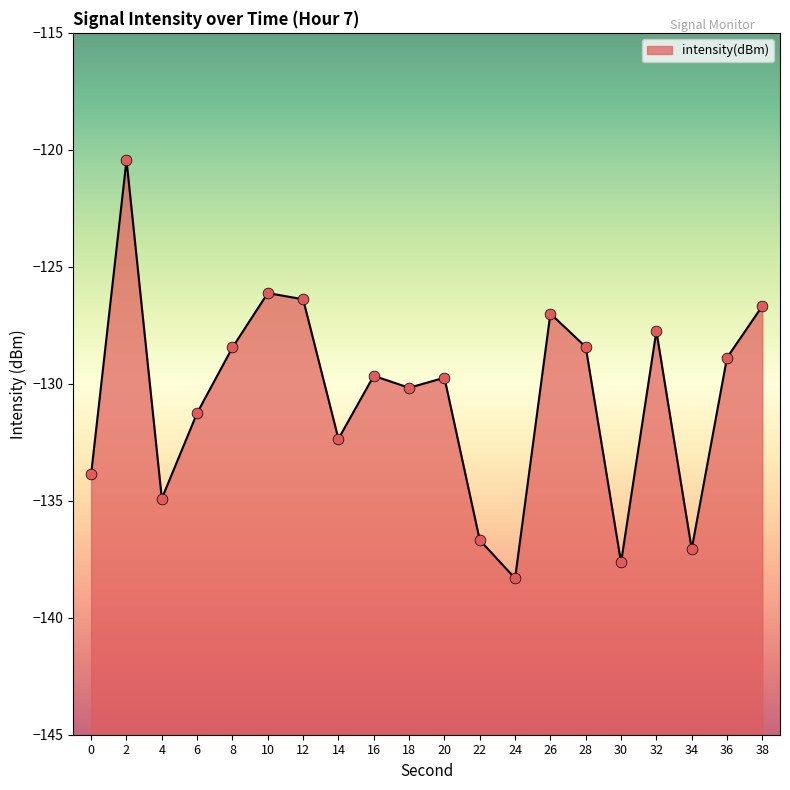

What is the change in value from 8 to 24?

-9.9